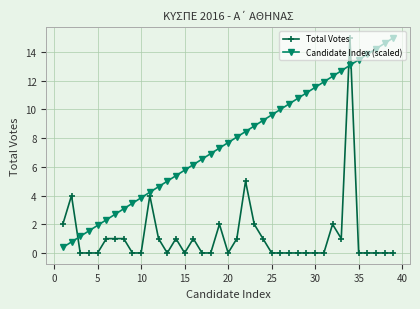

How many times do Candidate Index (scaled) and Total Votes cross each other?

3